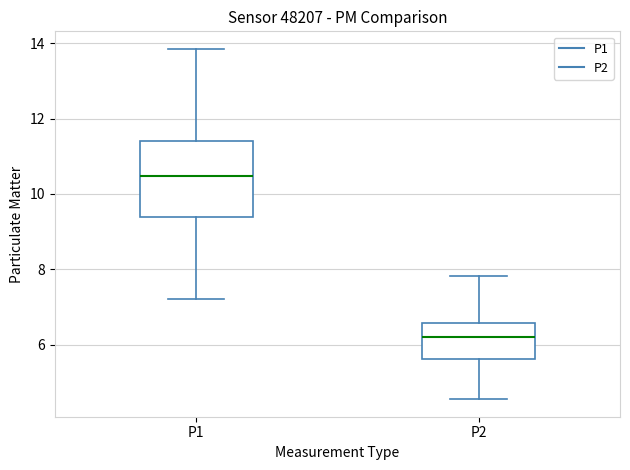

Which box is the tallest, from its lower edge to its upper edge?

P1